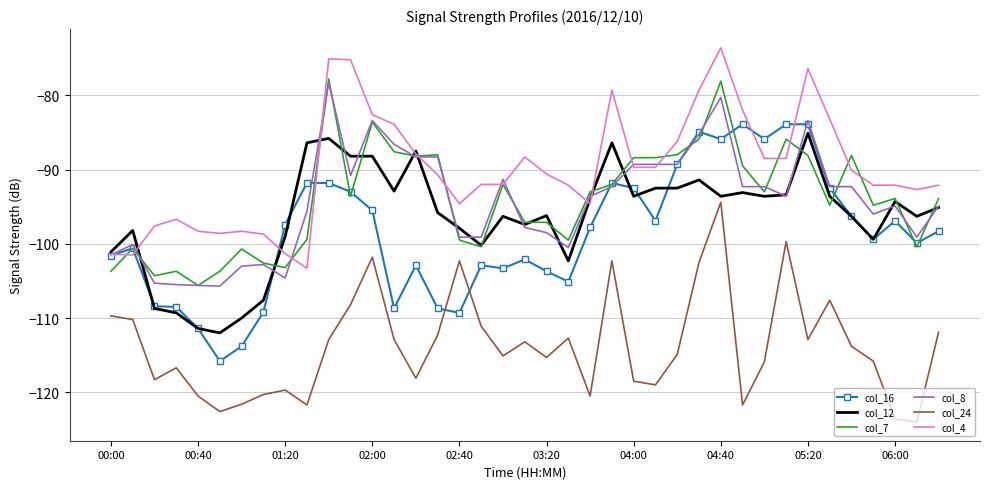

What is the smallest value displayed?

-124.0